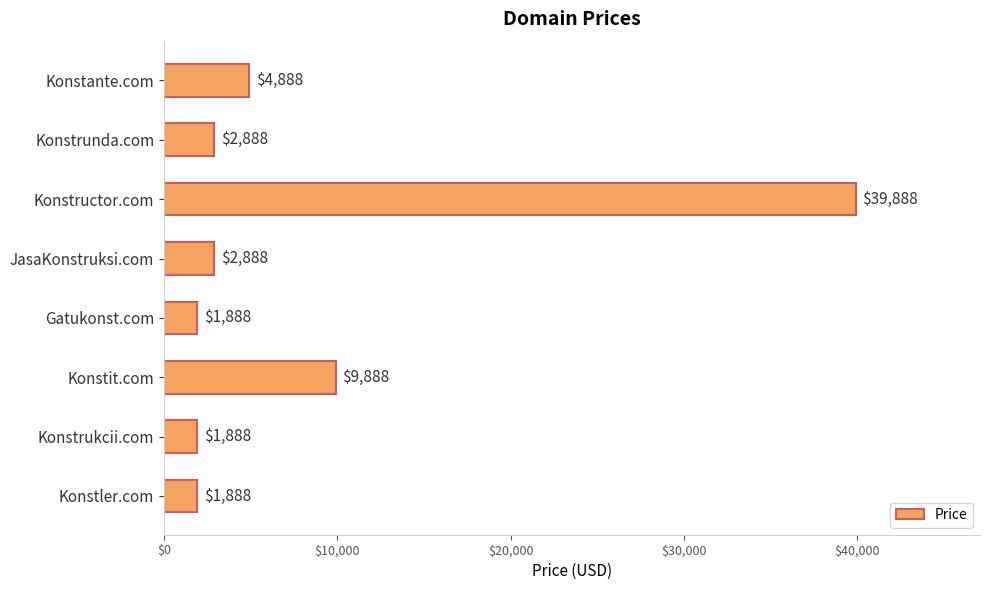

What is the smallest value displayed?

1888